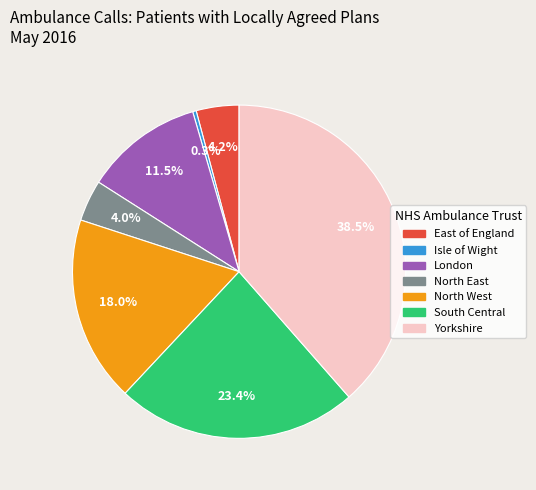

What is the smallest slice in the pie chart?

Isle of Wight